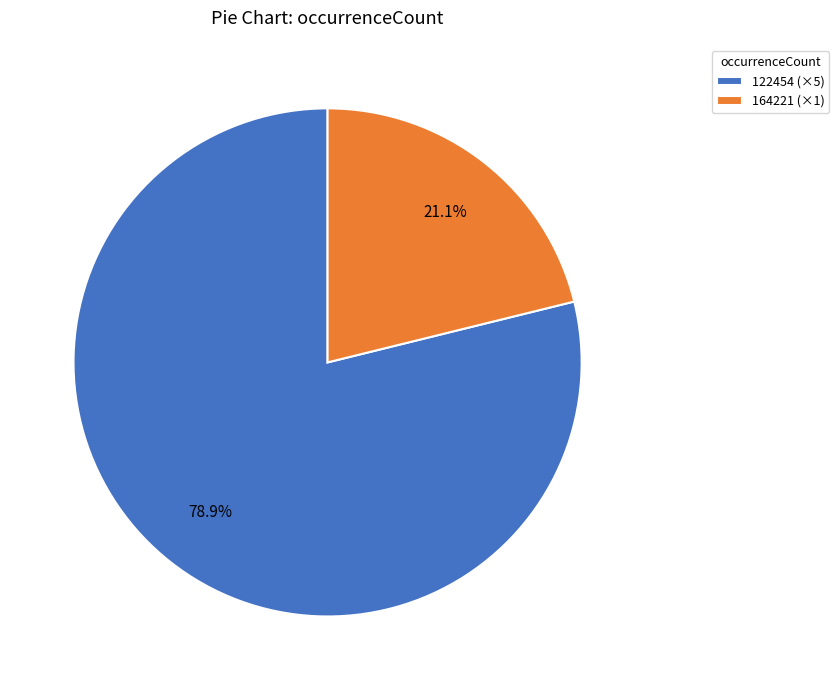

Combined, what portion of the pie is 164221 (×1) and 122454 (×5)?

100.0%